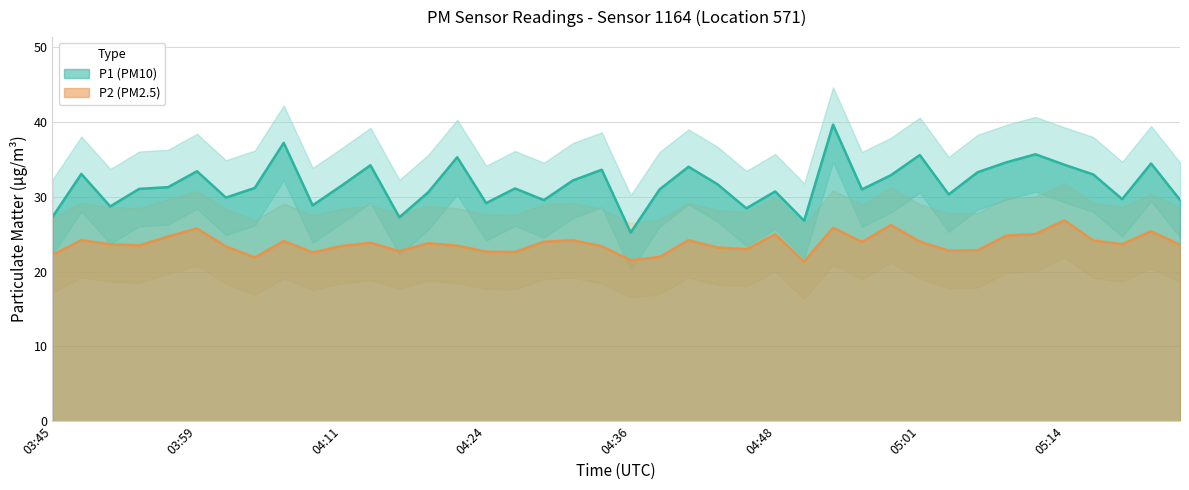

What is the total value across all series at 05:14?

61.2